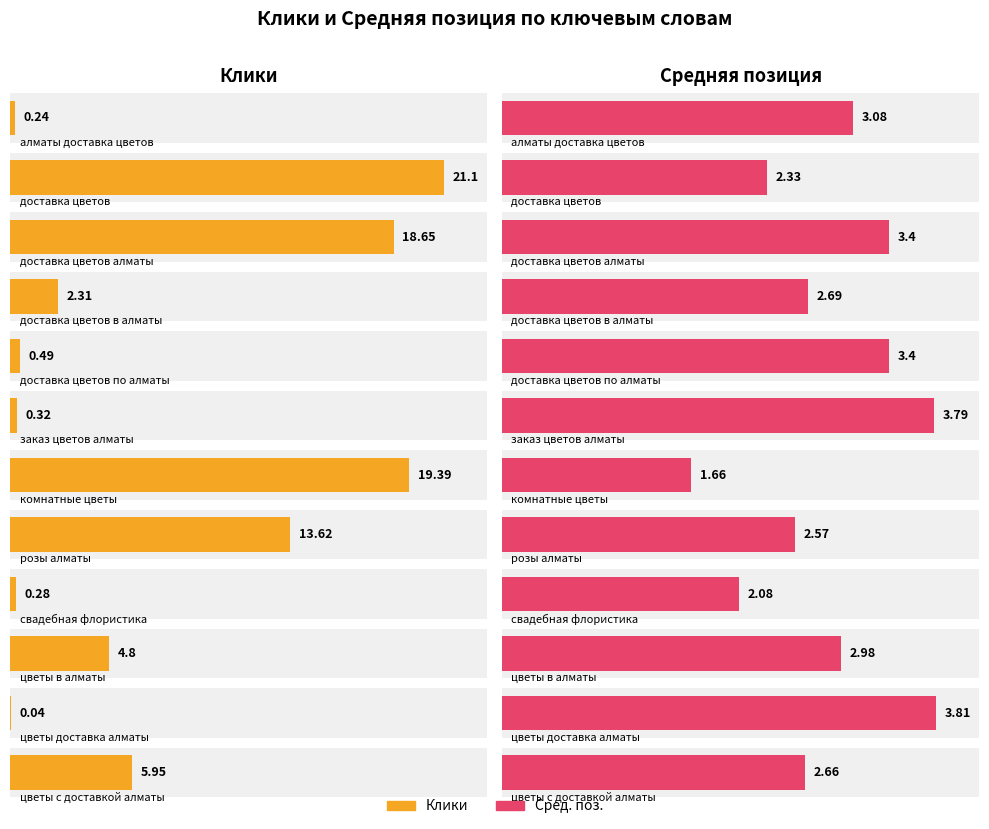

Reading left to right, list all the values displayed in this chart.

Клики: алматы доставка цветов=0.2	доставка цветов=21.1	доставка цветов алматы=18.6	доставка цветов в алматы=2.3	доставка цветов по алматы=0.5	заказ цветов алматы=0.3	комнатные цветы=19.4	розы алматы=13.6	свадебная флористика=0.3	цветы в алматы=4.8	цветы доставка алматы=0.0	цветы с доставкой алматы=6.0
Сред. поз.: алматы доставка цветов=3.1	доставка цветов=2.3	доставка цветов алматы=3.4	доставка цветов в алматы=2.7	доставка цветов по алматы=3.4	заказ цветов алматы=3.8	комнатные цветы=1.7	розы алматы=2.6	свадебная флористика=2.1	цветы в алматы=3.0	цветы доставка алматы=3.8	цветы с доставкой алматы=2.7